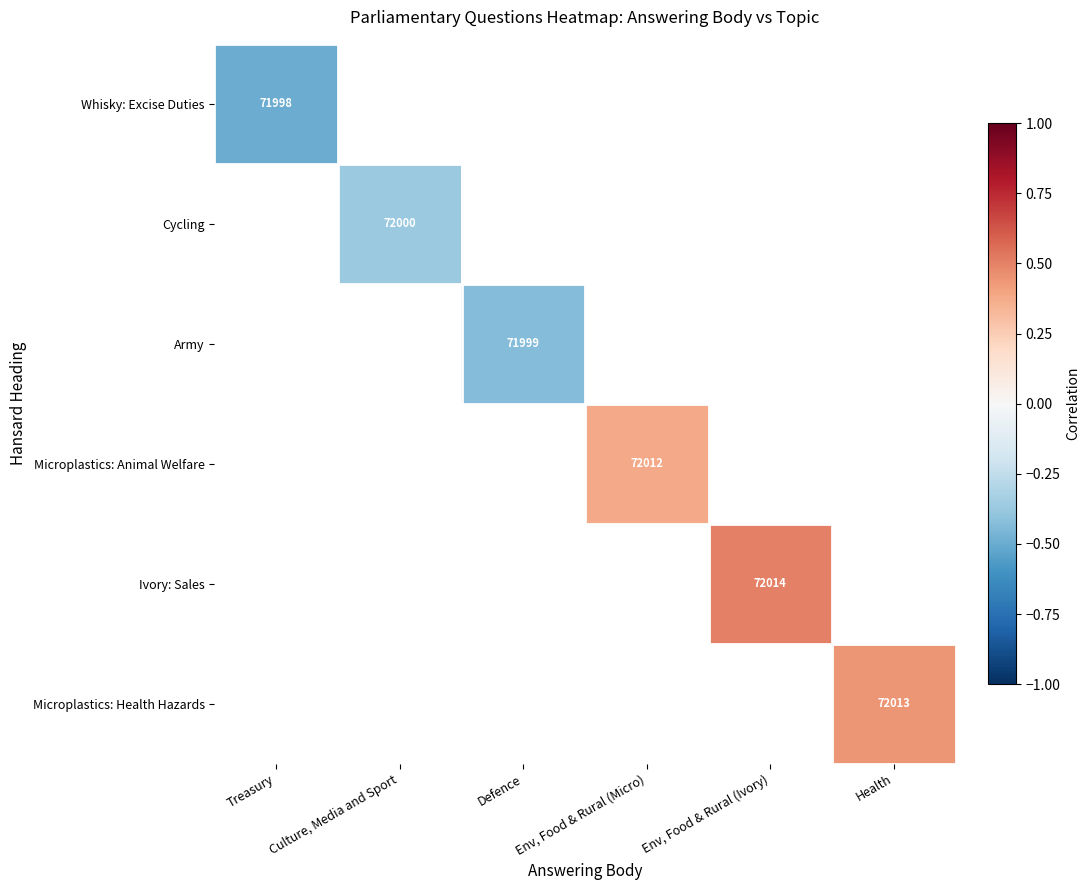

How many data points in Army are above -4500?

1